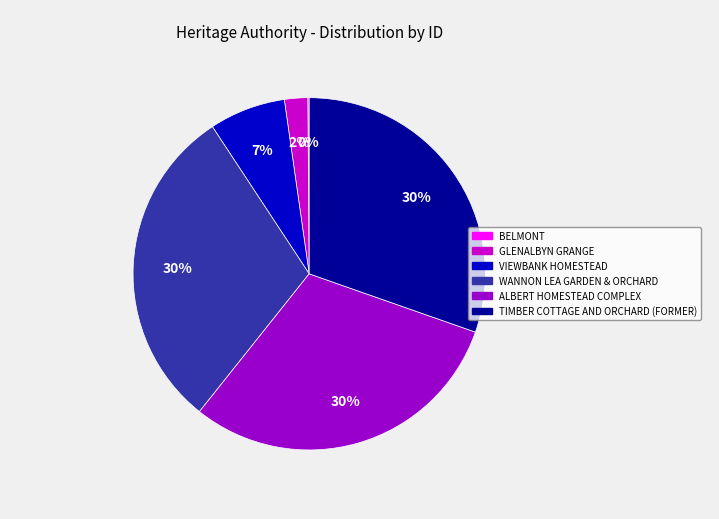

Is it true that VIEWBANK HOMESTEAD is 14% of the pie?

False